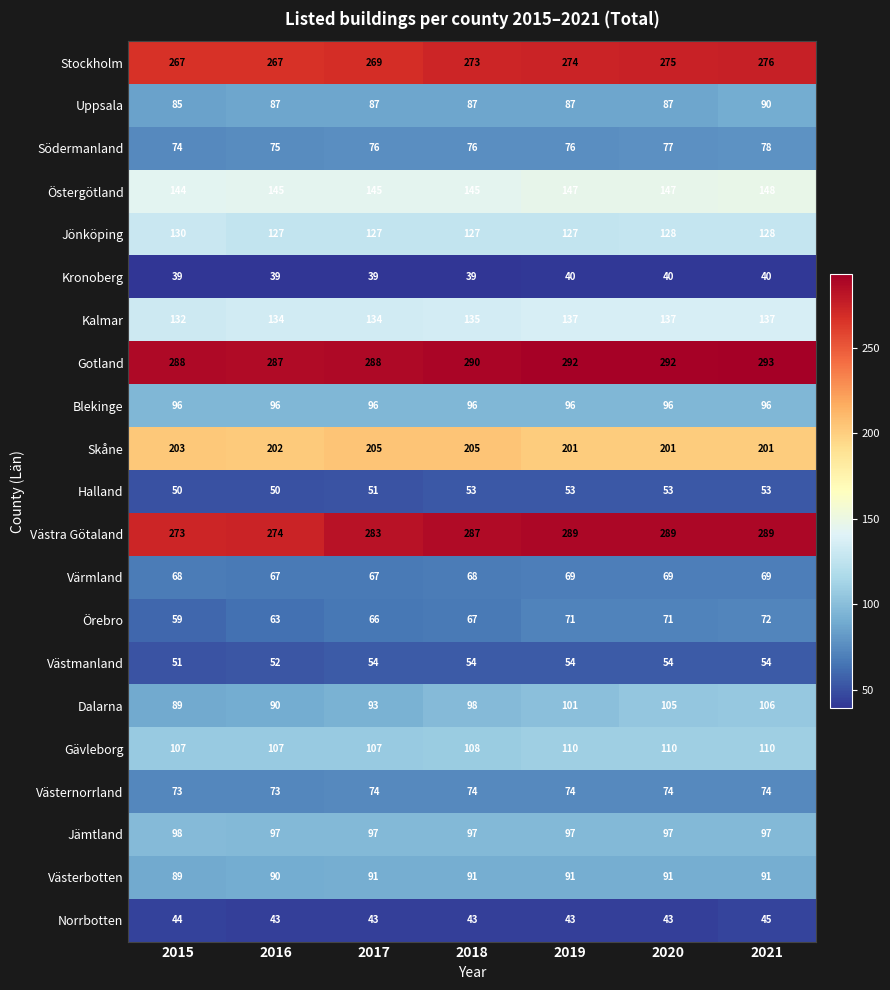

At which label is Skåne closest to 203?

2015